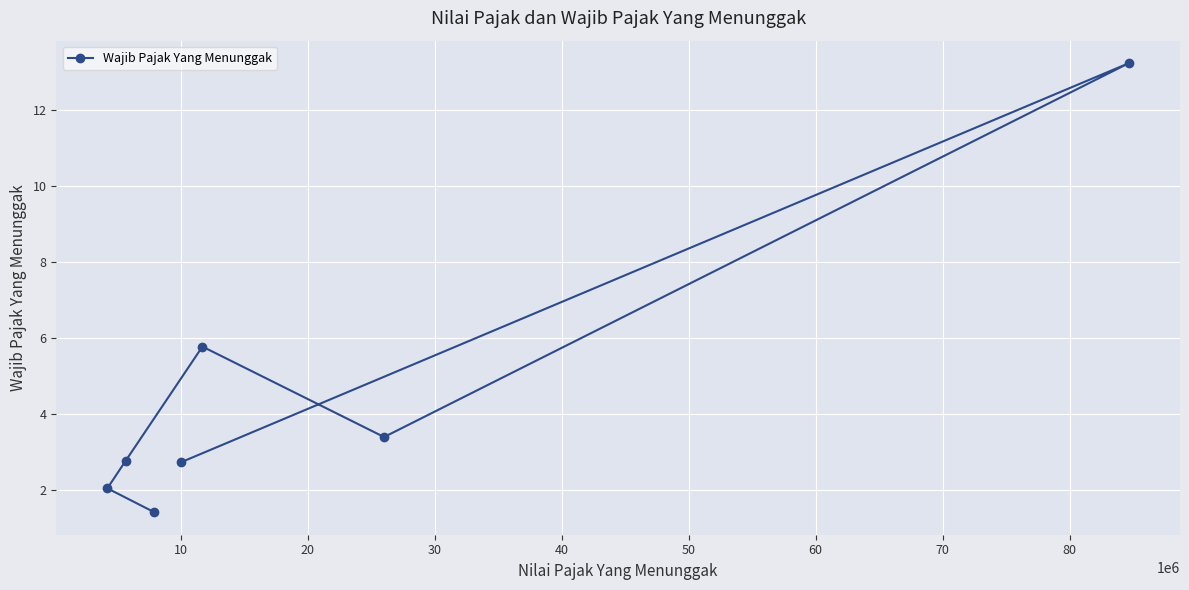

What is the average value?

4.5